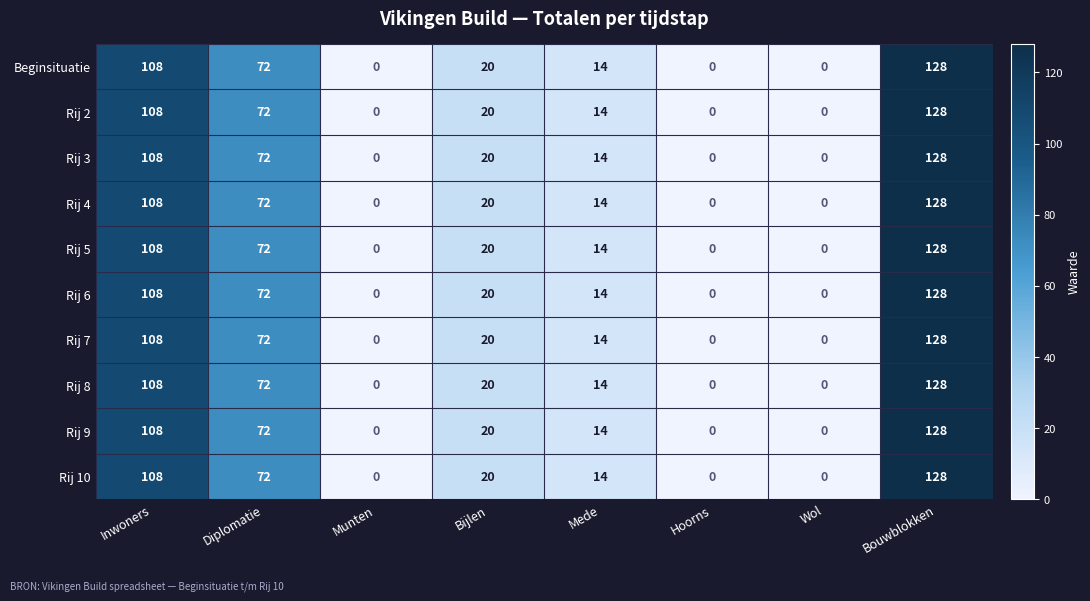

What is the sum of the Rij 8 values at Mede and Bijlen?

34